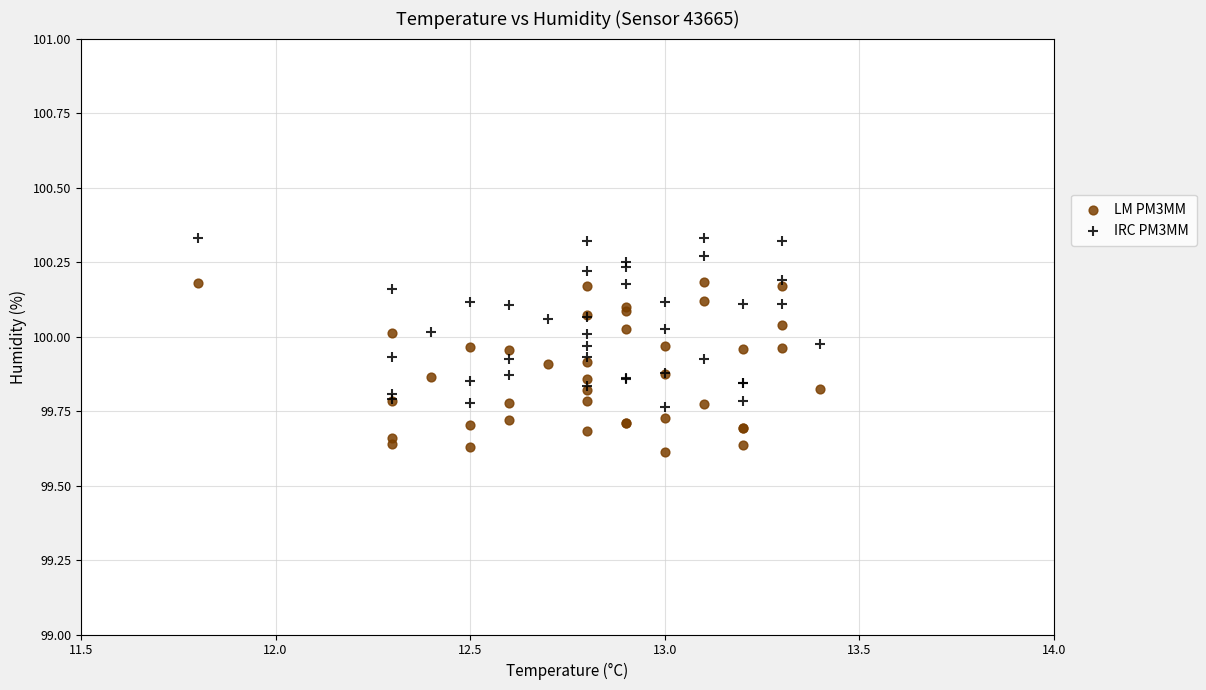

Which series reaches the maximum Y coordinate?

IRC PM3MM